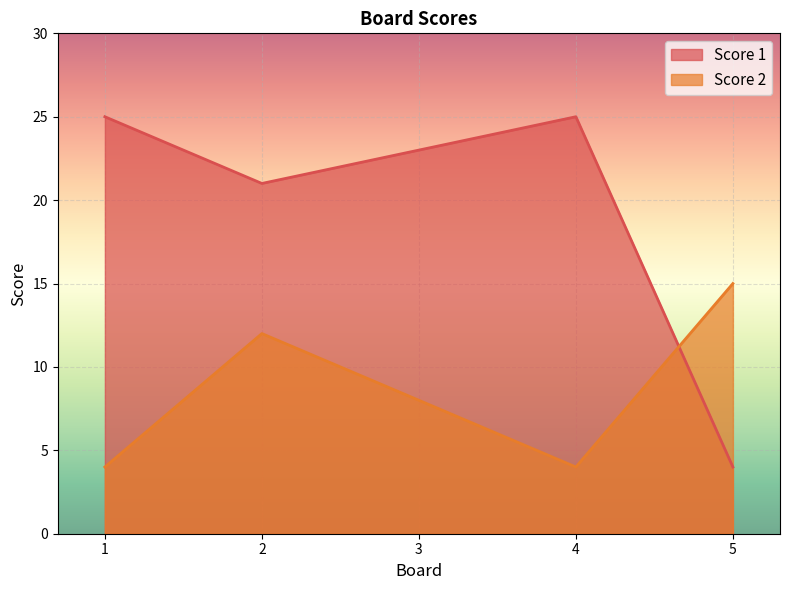

True or false: Score 1 has a value of 23 at 3.

True